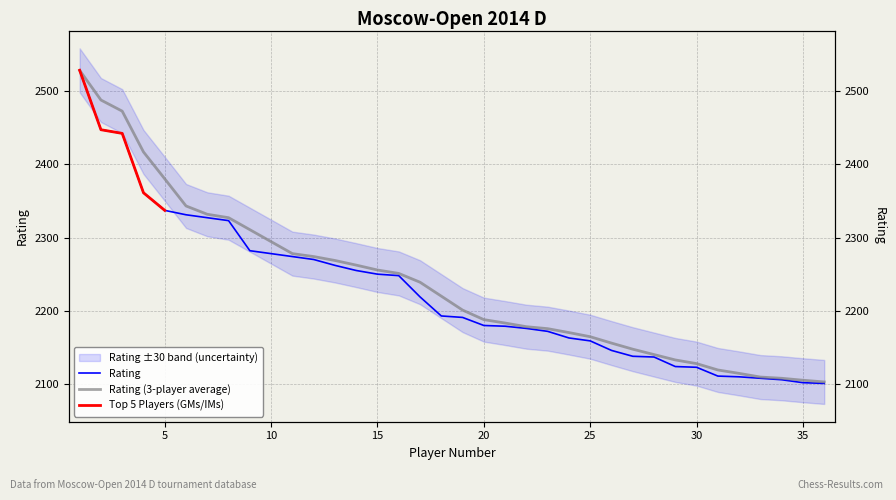

What is the change in value from 3 to 33?

-334